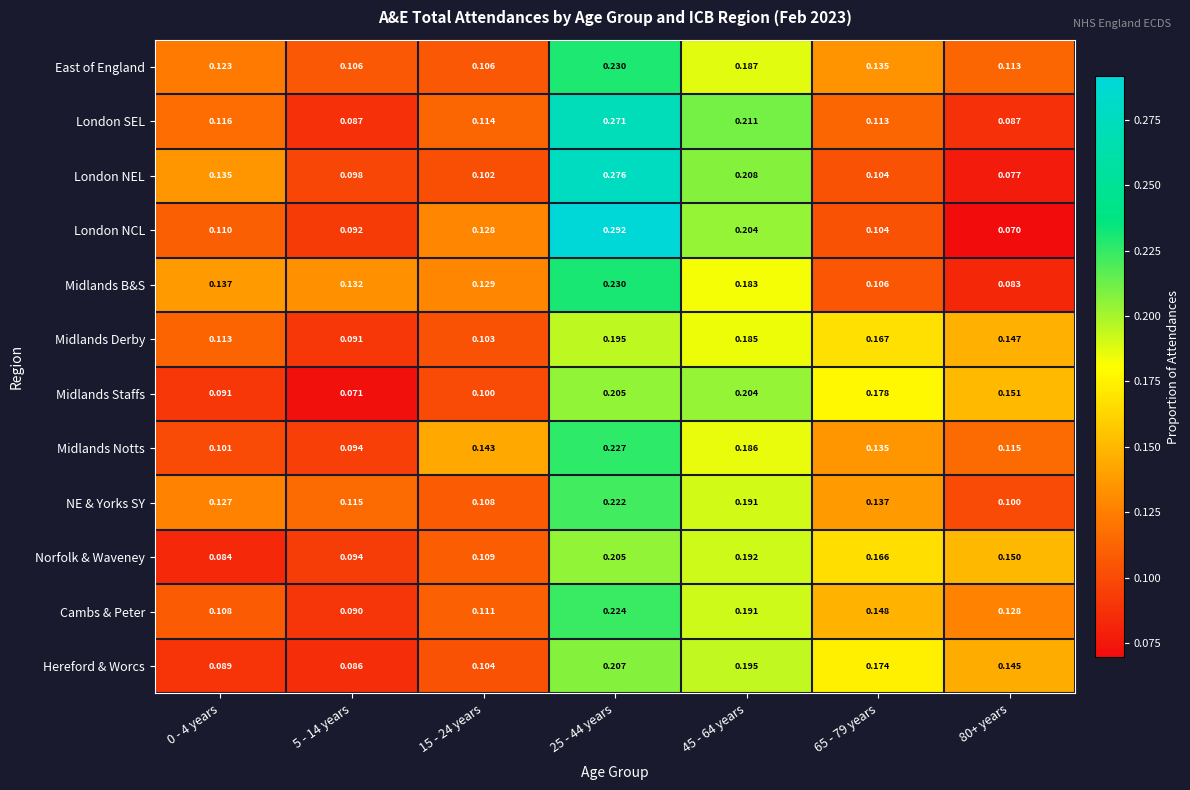

Which series has the largest range (max minus min)?

London NCL